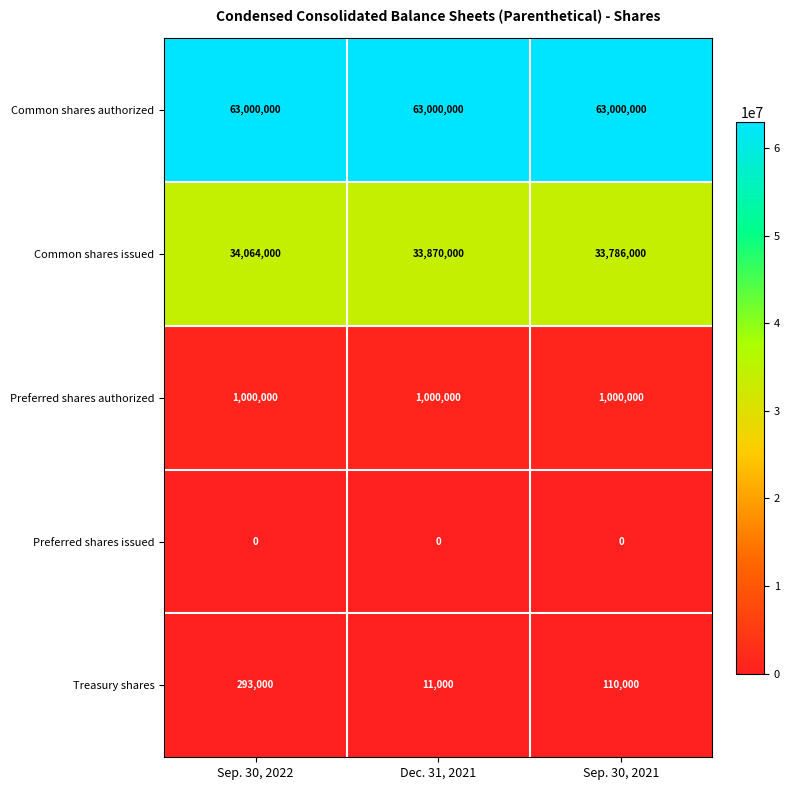

Which series changed the most between Sep. 30, 2022 and Sep. 30, 2021?

Common shares issued